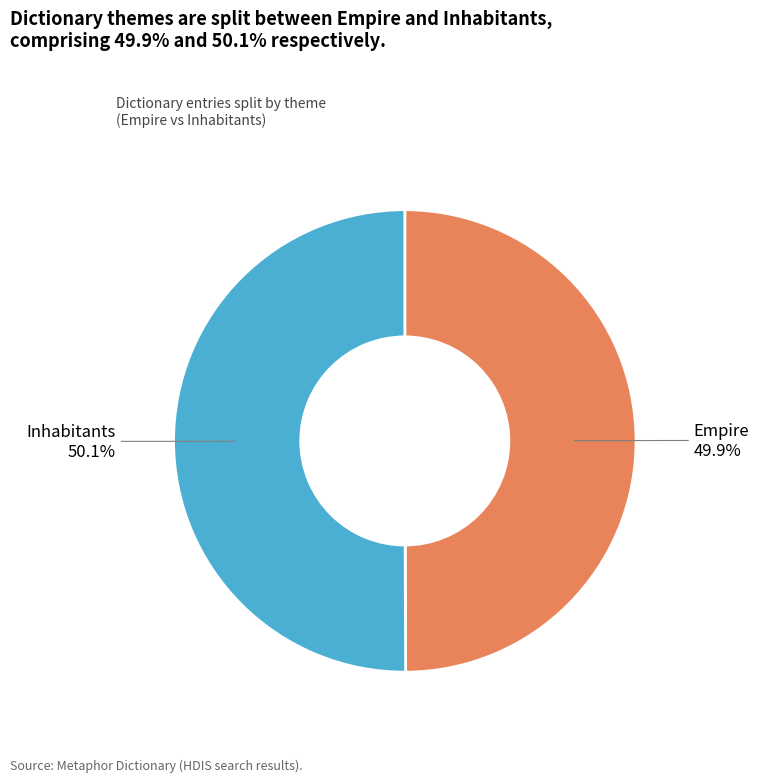

How many slices are in this pie chart?

2